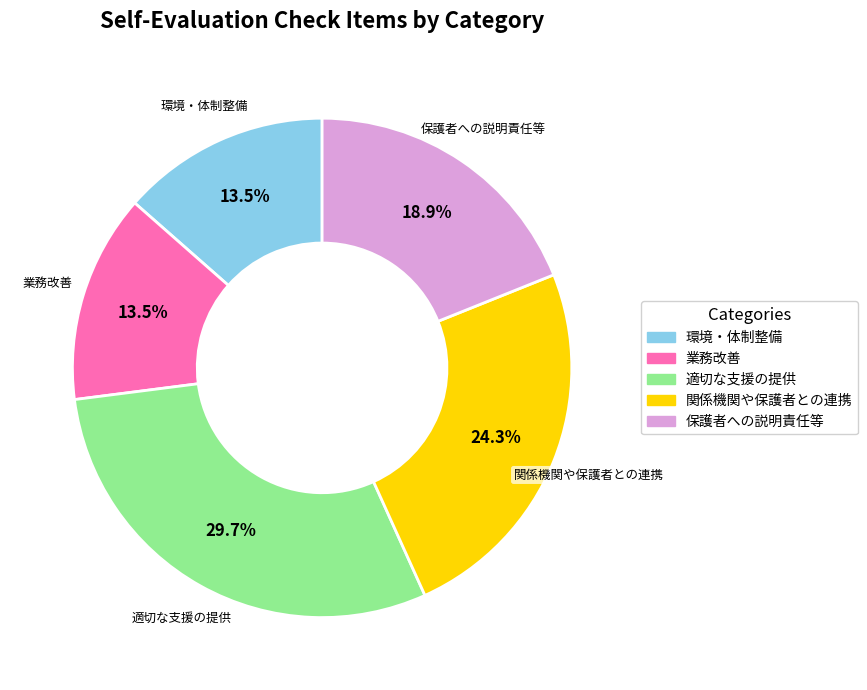

Is there a majority slice in this chart?

No